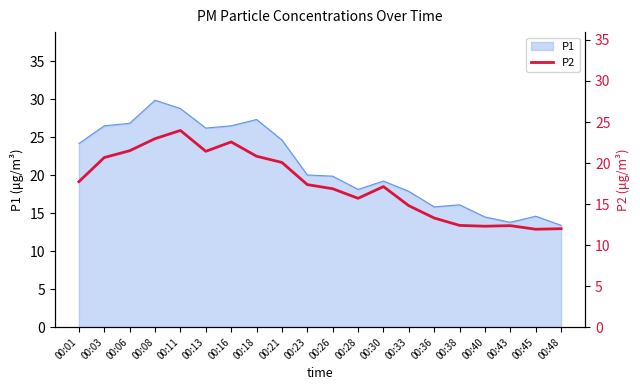

How many data points are less than 17?

9